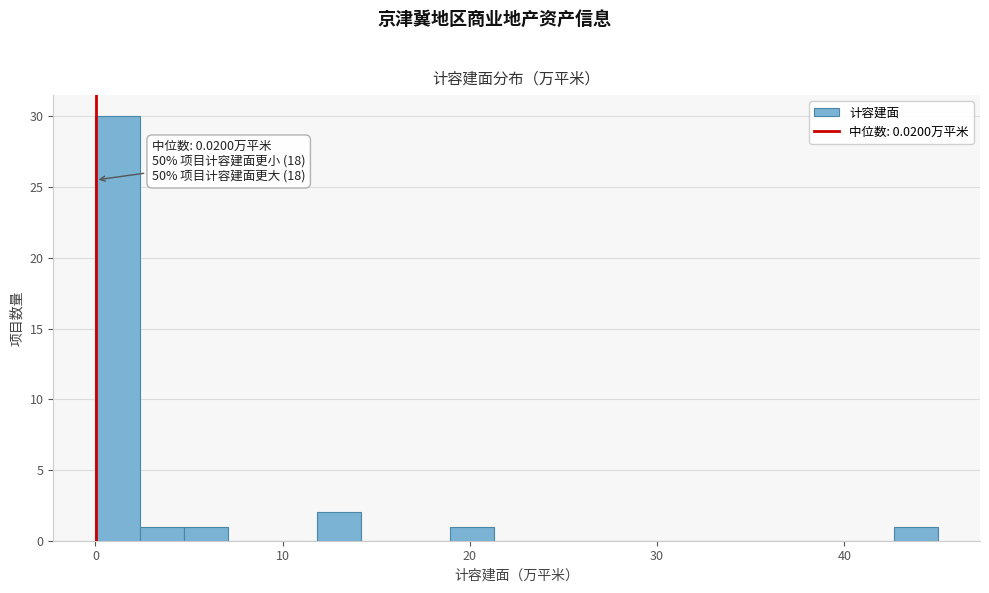

Around what value on the x-axis is the tallest bar? Give the approximate position of its centre, as read against the axis.

1